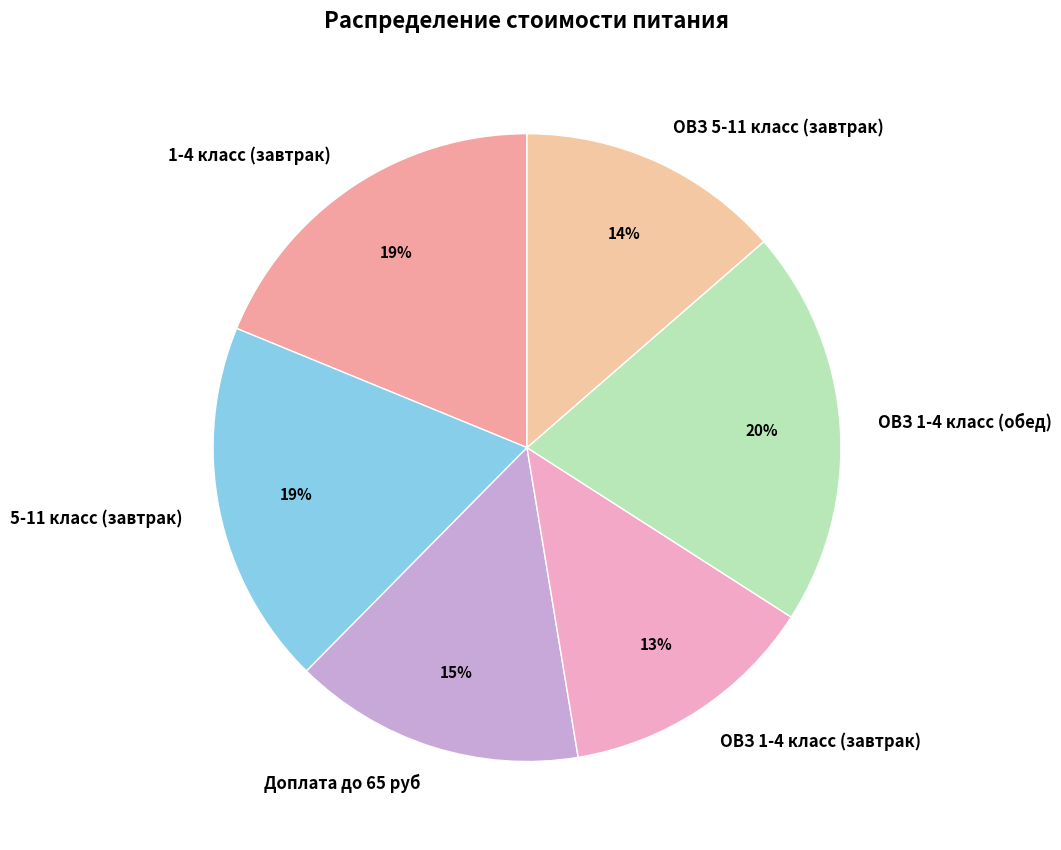

Do 5-11 класс (завтрак) and ОВЗ 5-11 класс (завтрак) together represent more than half of the pie?

No